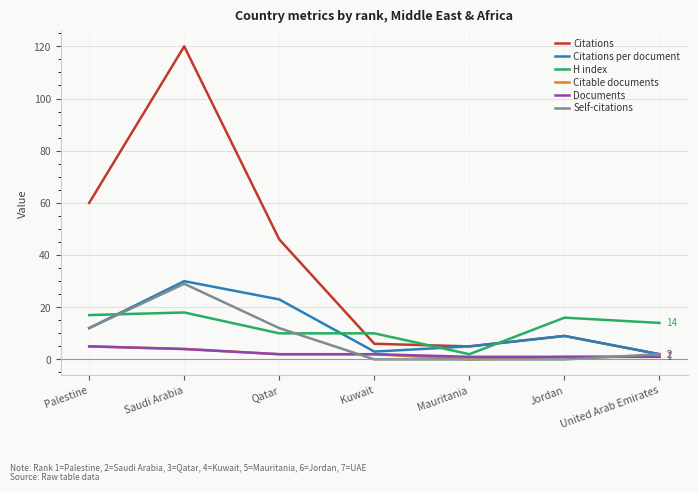

Which label corresponds to the largest value in the chart?

Saudi Arabia